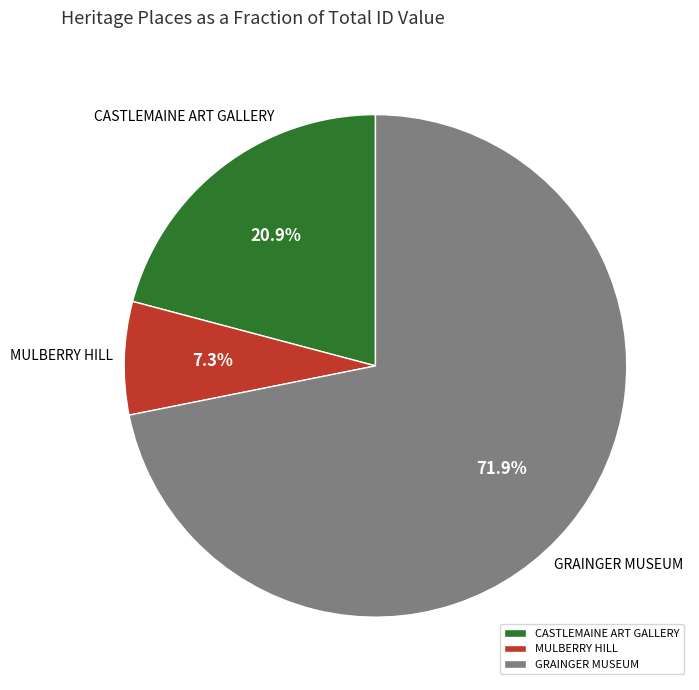

Which category has the biggest portion of the pie?

GRAINGER MUSEUM